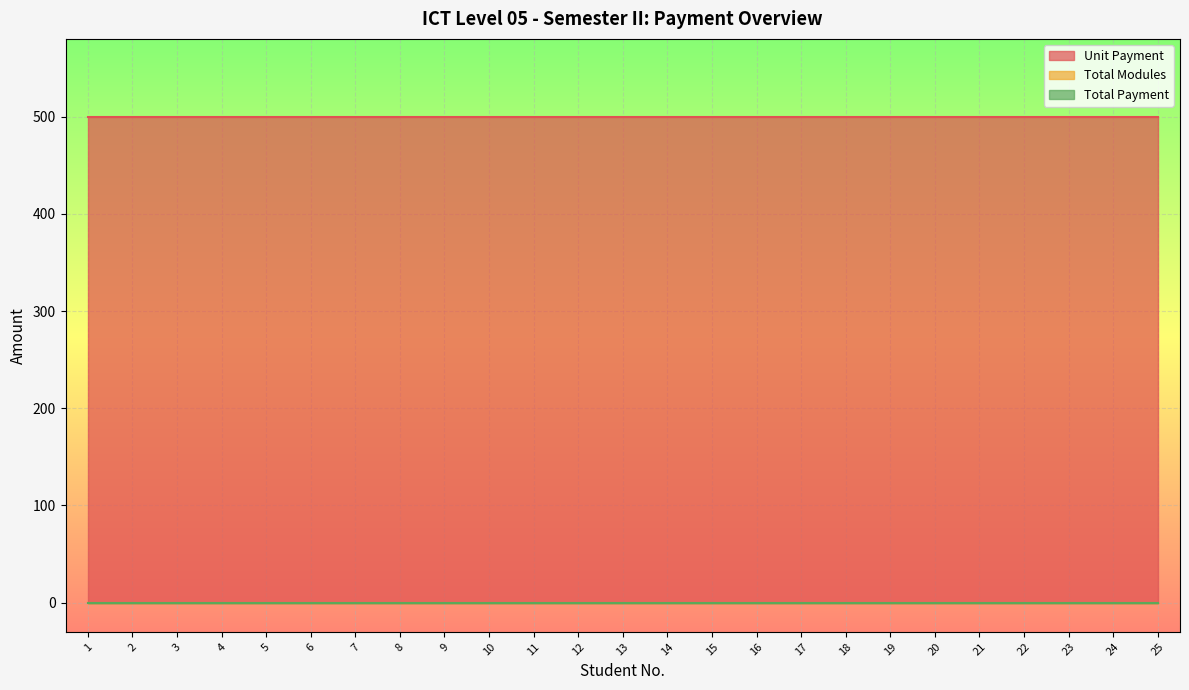

Is it true that Unit Payment equals 289 at 14?

False